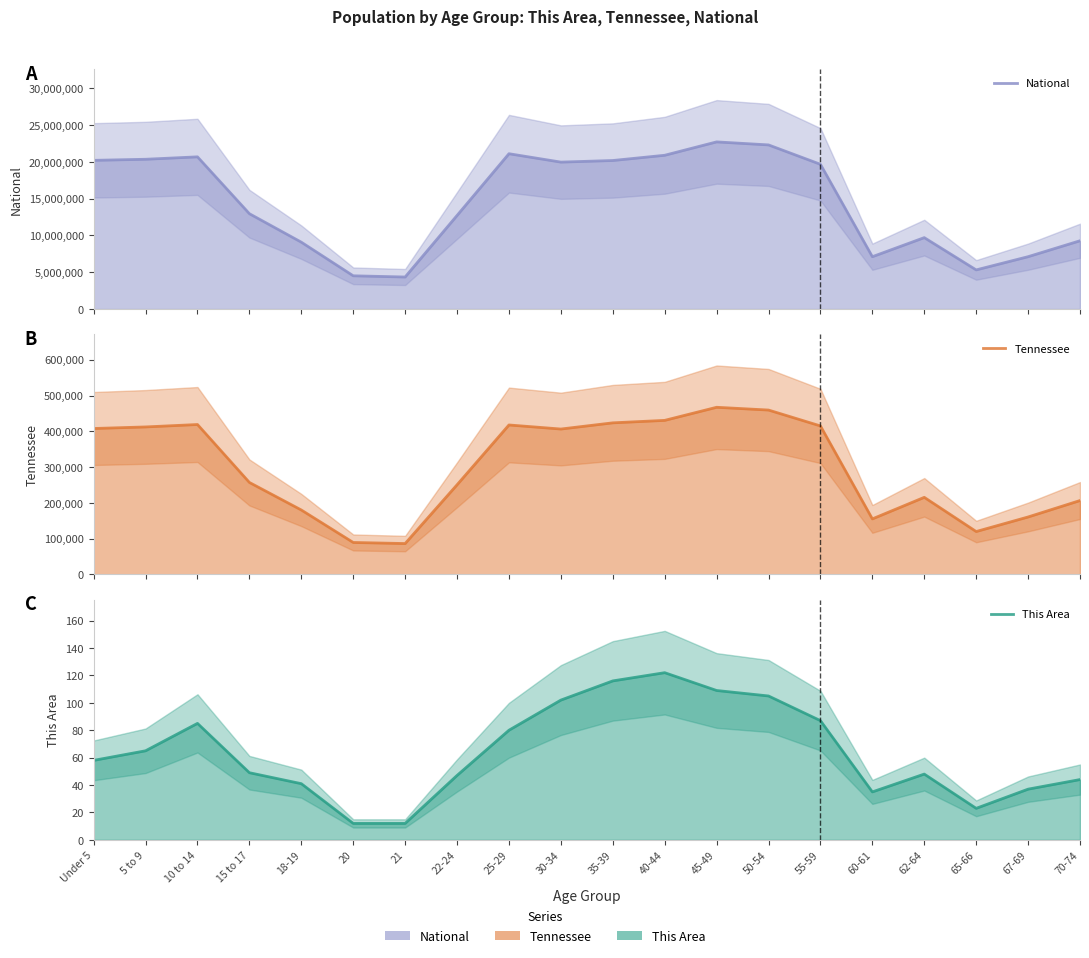

True or false: This Area has more than 0 interior local peaks.

True